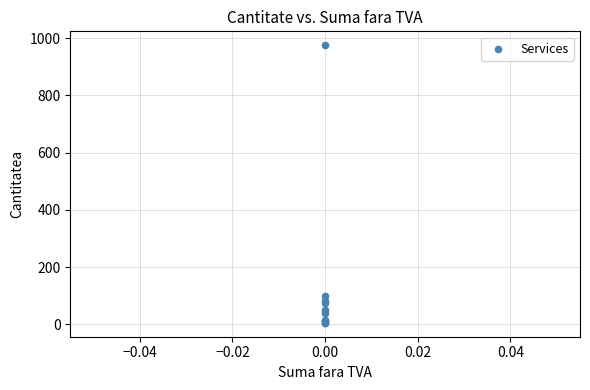

What Y value in the scatter plot is closest to 490?

98.0